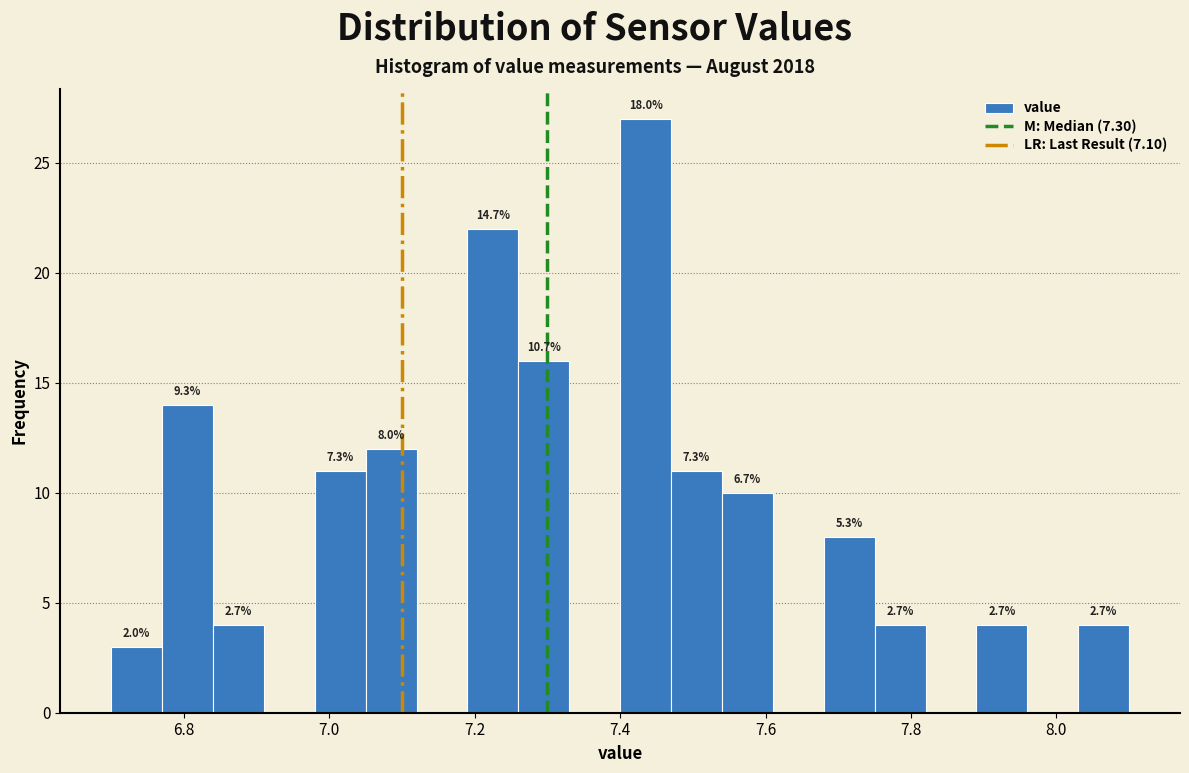

Read against the x-axis, roughly where is the centre of the tallest bar?

7.44